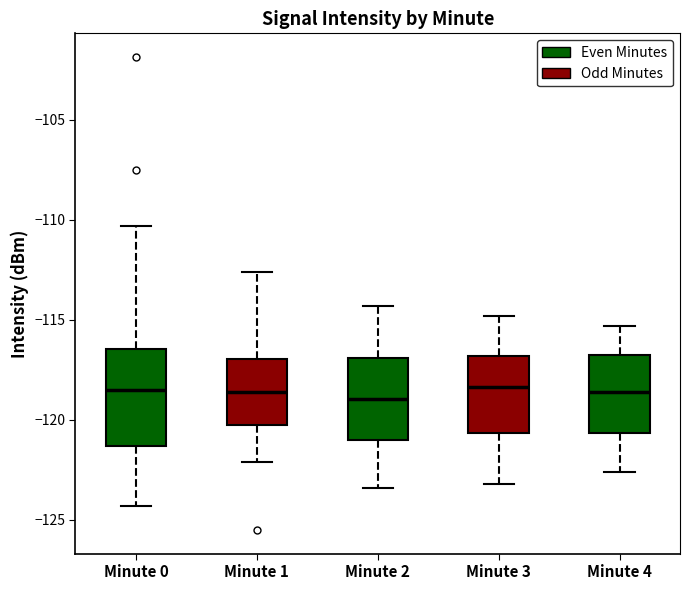

Reading left to right, read every box against the y-axis: the position of its median line, the range the box covers, and the ends of its whiskers. The values are not printed on the chart, so give them approximately, as read against the axis.

Minute 0: median -118.5, box -121.5 to -116.5, whiskers -124.5 to -110.5
Minute 1: median -118.5, box -120.0 to -117.0, whiskers -122.0 to -112.5
Minute 2: median -119.0, box -121.0 to -117.0, whiskers -123.5 to -114.5
Minute 3: median -118.5, box -120.5 to -117.0, whiskers -123.0 to -115.0
Minute 4: median -118.5, box -120.5 to -116.5, whiskers -122.5 to -115.5